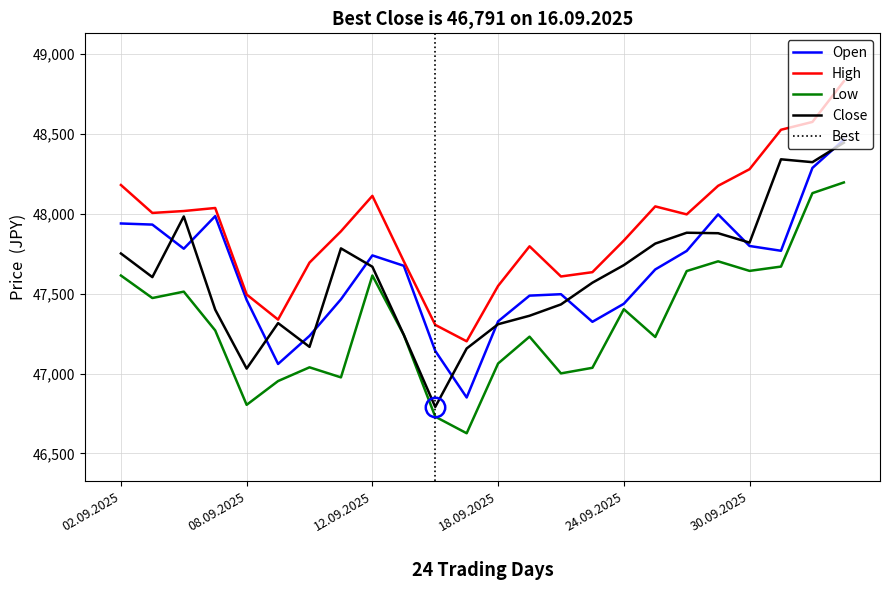

What is the highest value of the Close series?

48446